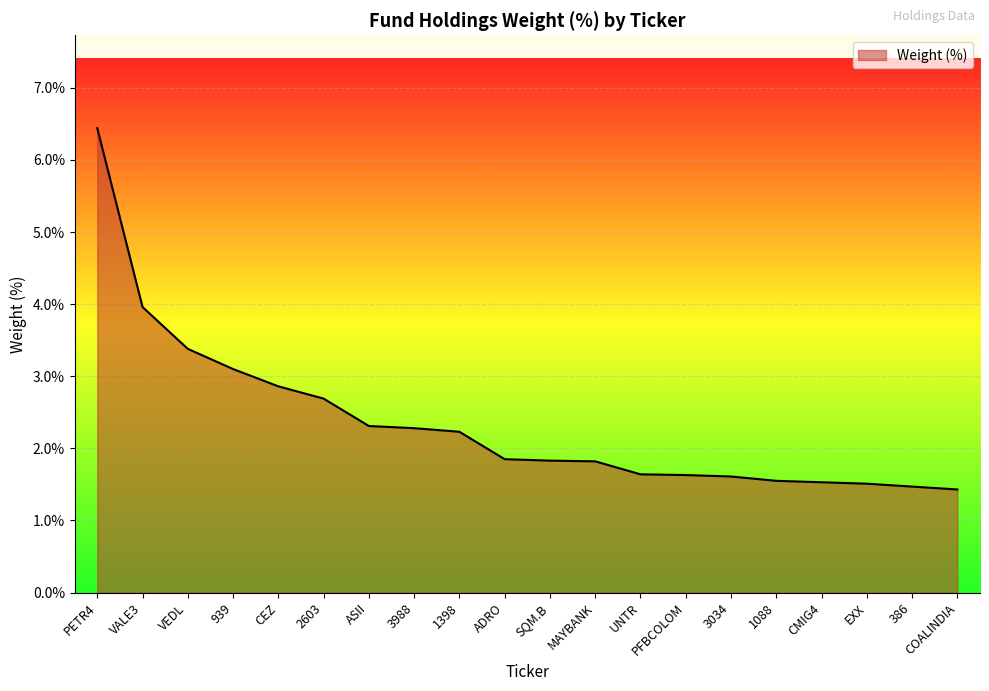

What is the sum of the values at 1398 and ADRO?

4.1